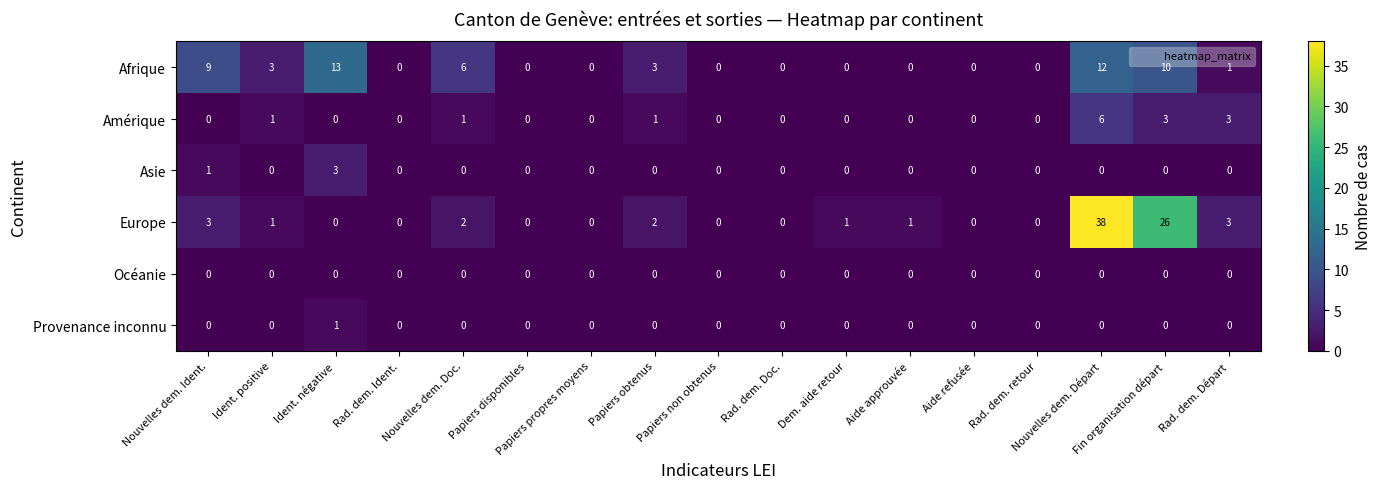

What is the average value of the Afrique series?

3